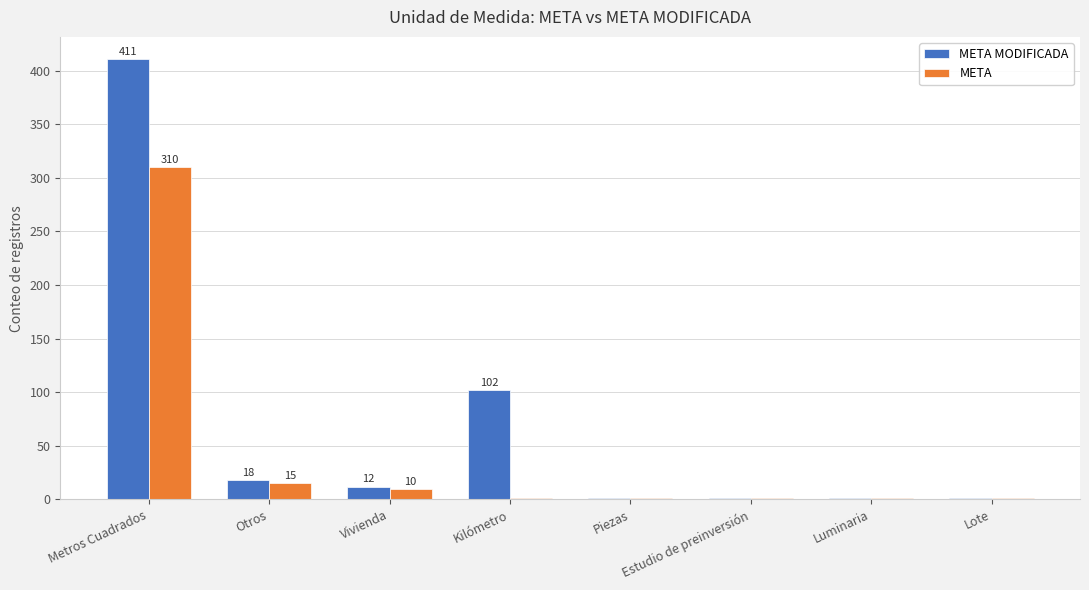

At which category is the sum across all series the highest?

Metros Cuadrados